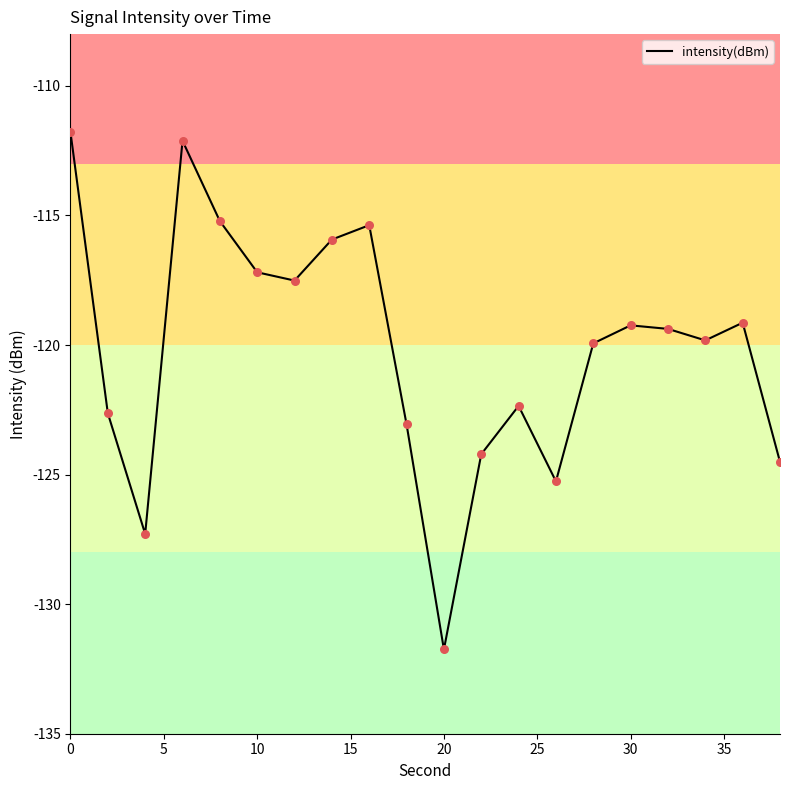

What is the smallest value displayed?

-131.7